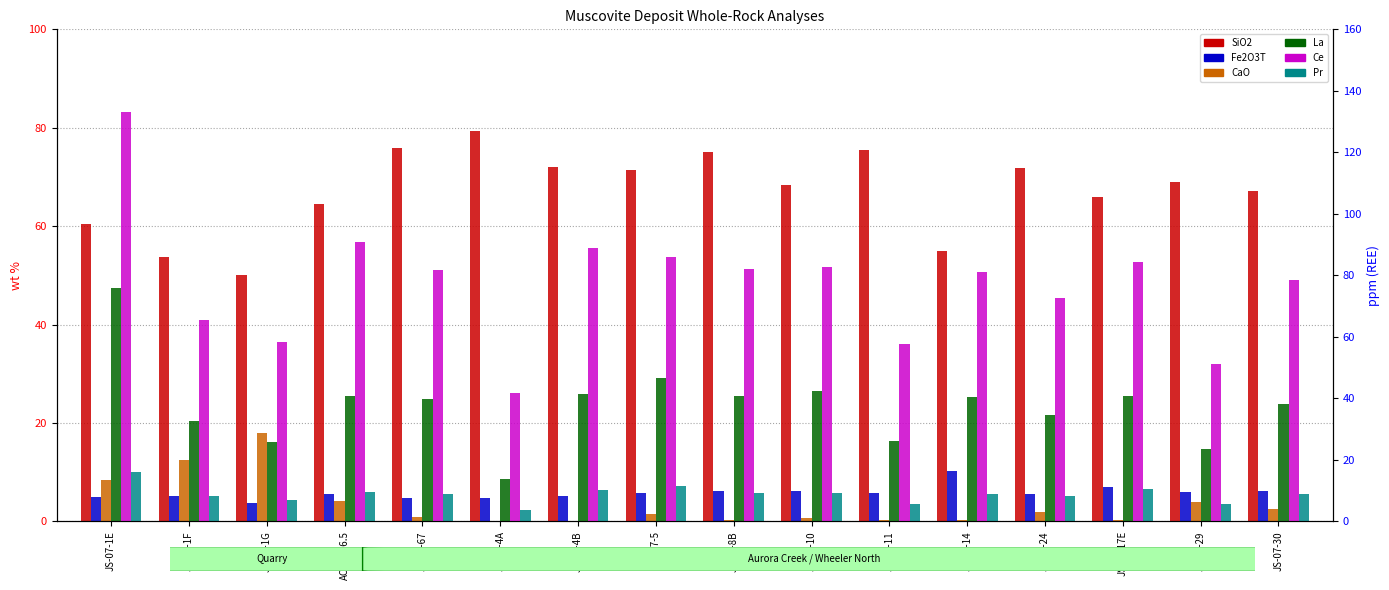

What is the total value across all series at JS-07-14?

196.0